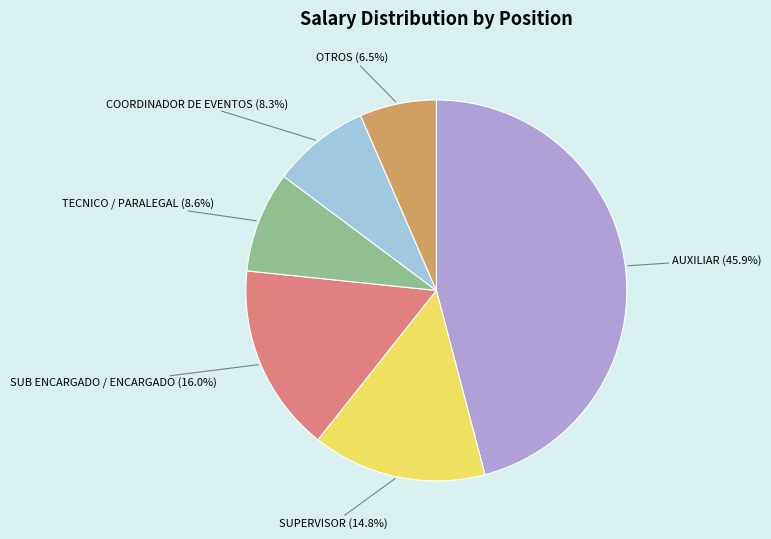

Does any single category account for the majority?

No